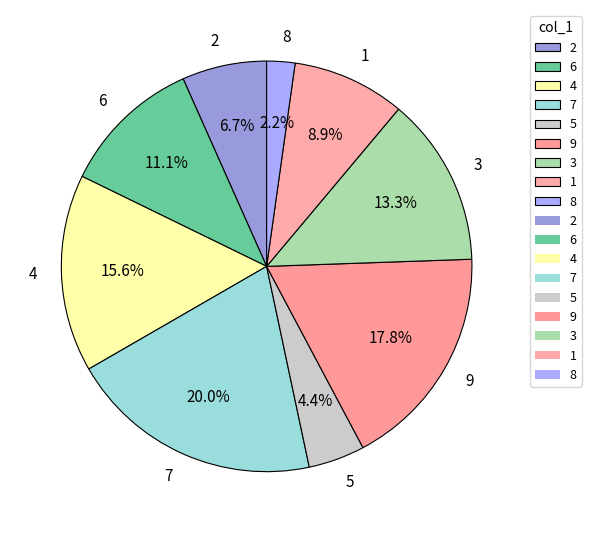

Between 3 and 6, which is larger?

3